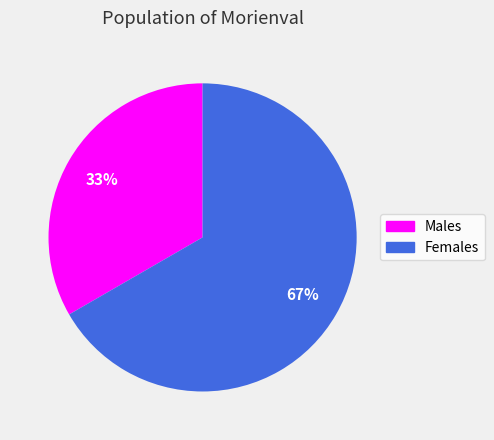

Is there any slice that represents more than half of the pie?

Yes